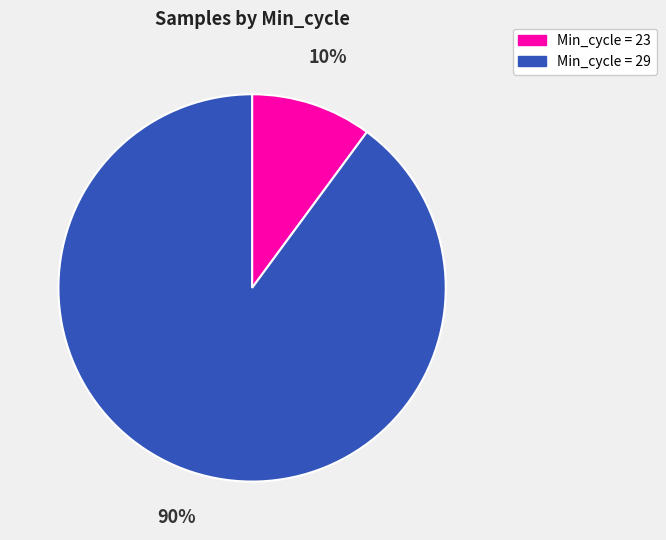

Is there any slice that represents more than half of the pie?

Yes